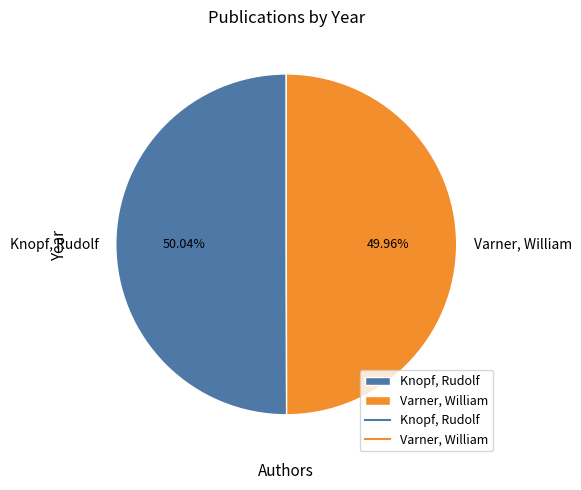

What is the total percentage of Varner, William and Knopf, Rudolf?

100.0%